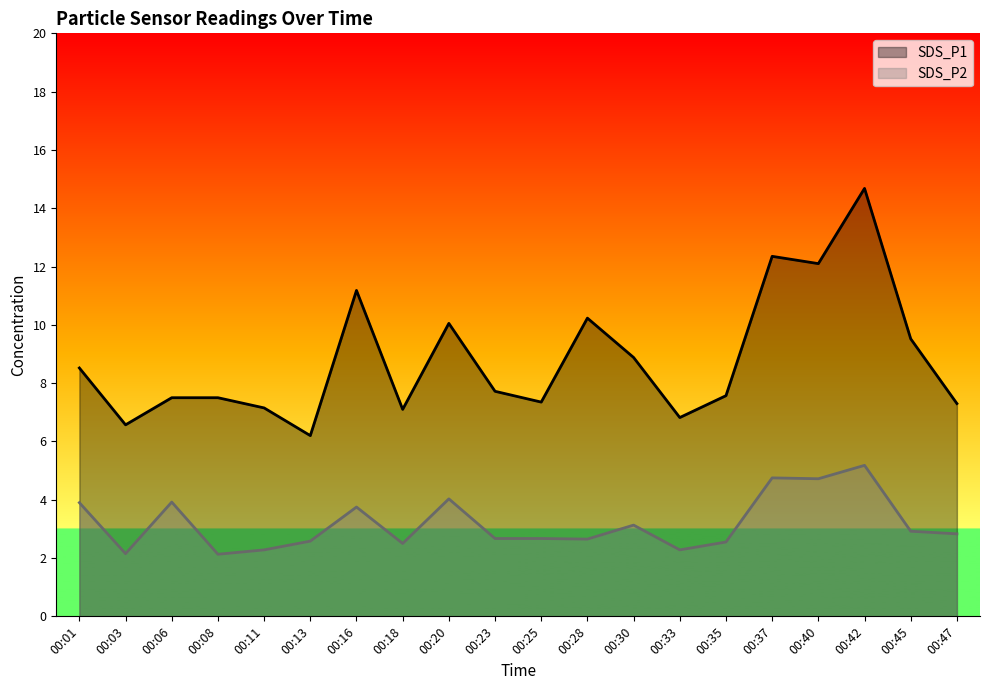

In SDS_P1, how many points are lower than both neighbors (excluding endpoints)?

6